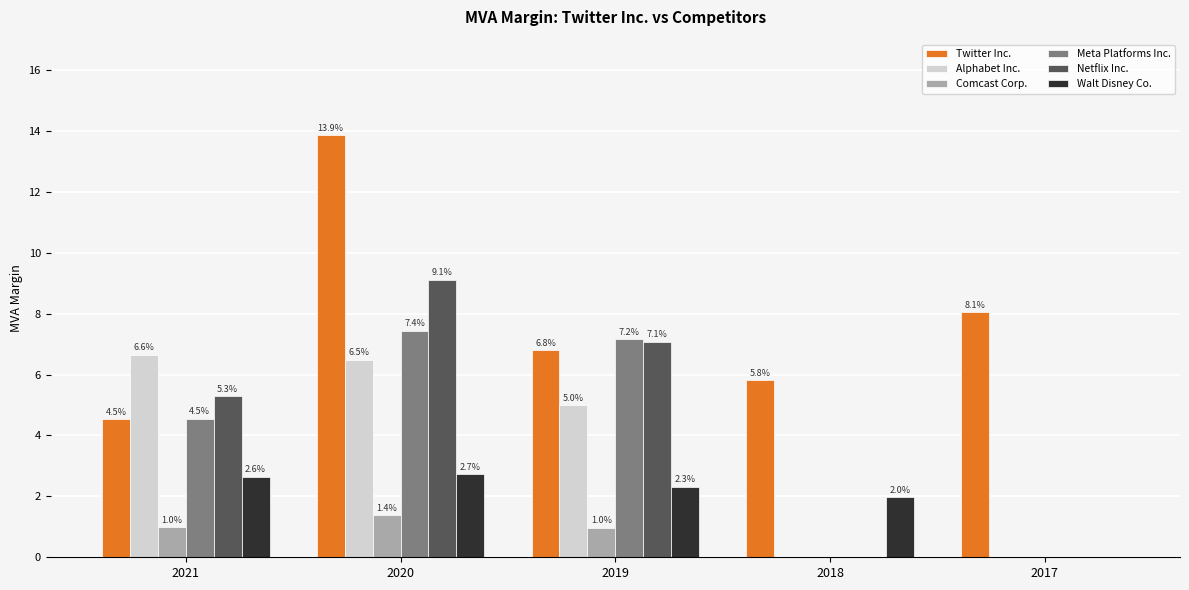

How many data points in Alphabet Inc. are above 4?

3